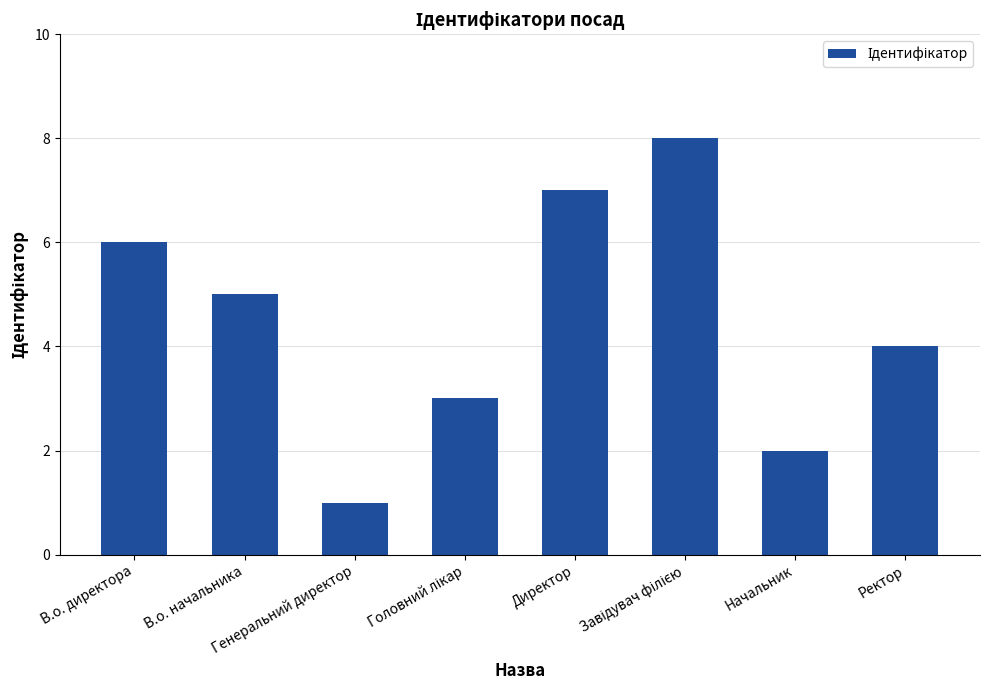

What is the maximum value shown in the chart?

8